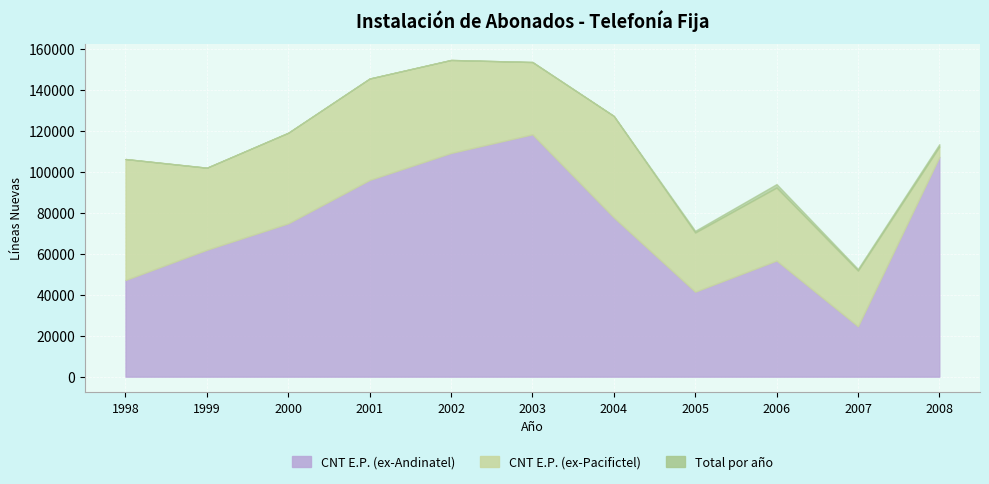

What is the minimum value for CNT E.P. (ex-Andinatel)?

24593